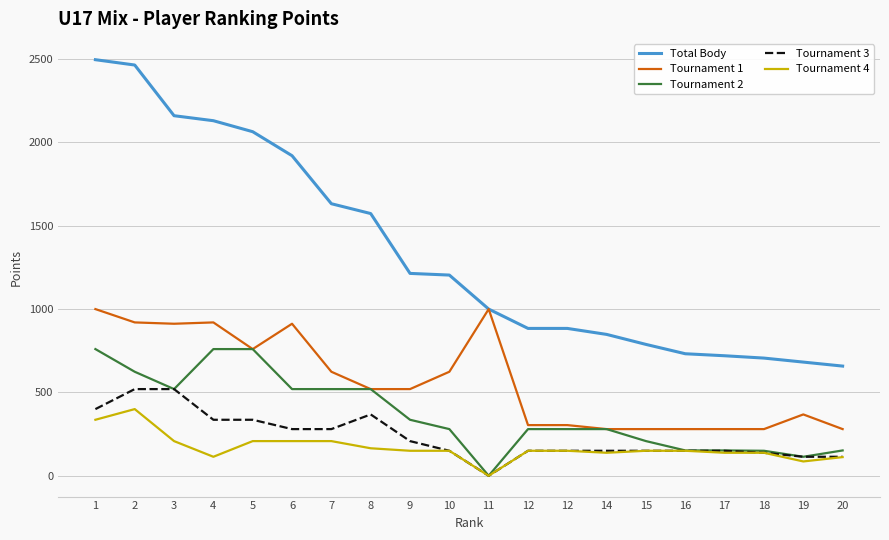

What are all the series names shown in the legend?

Total Body, Tournament 1, Tournament 2, Tournament 3, Tournament 4